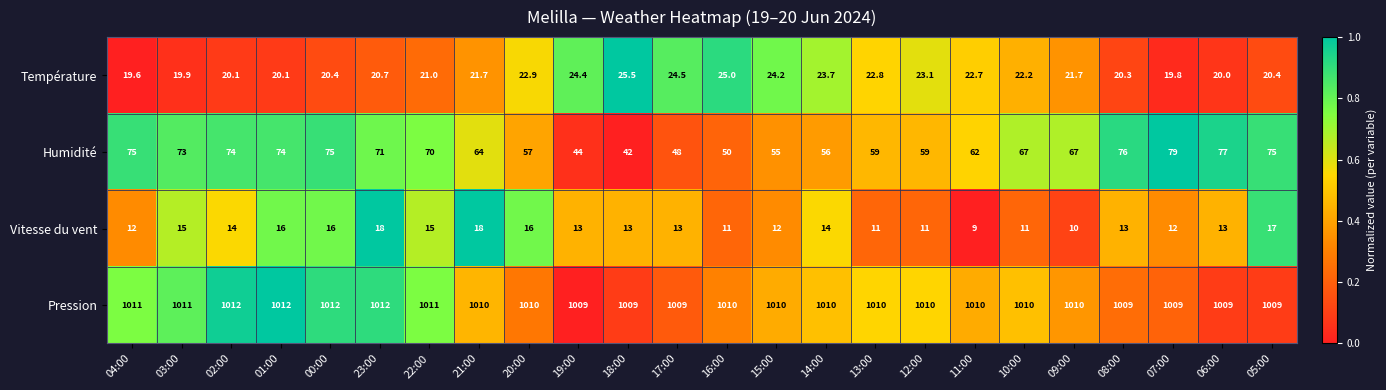

How many Vitesse du vent values are between 12 and 16?

15